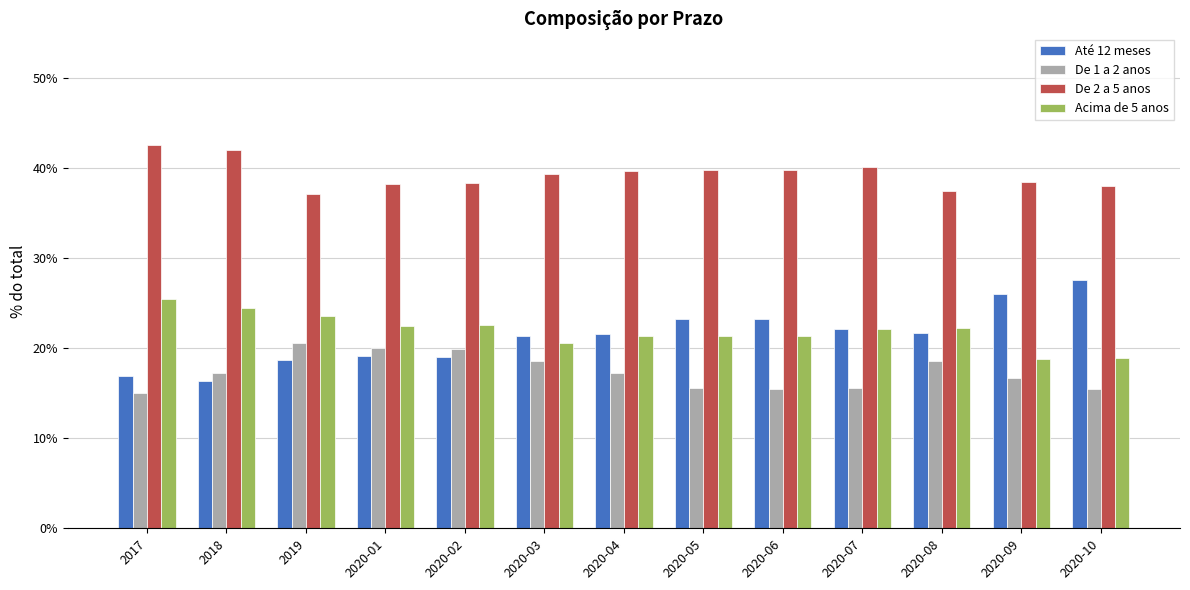

Where is Até 12 meses nearest to the value 0?

2018